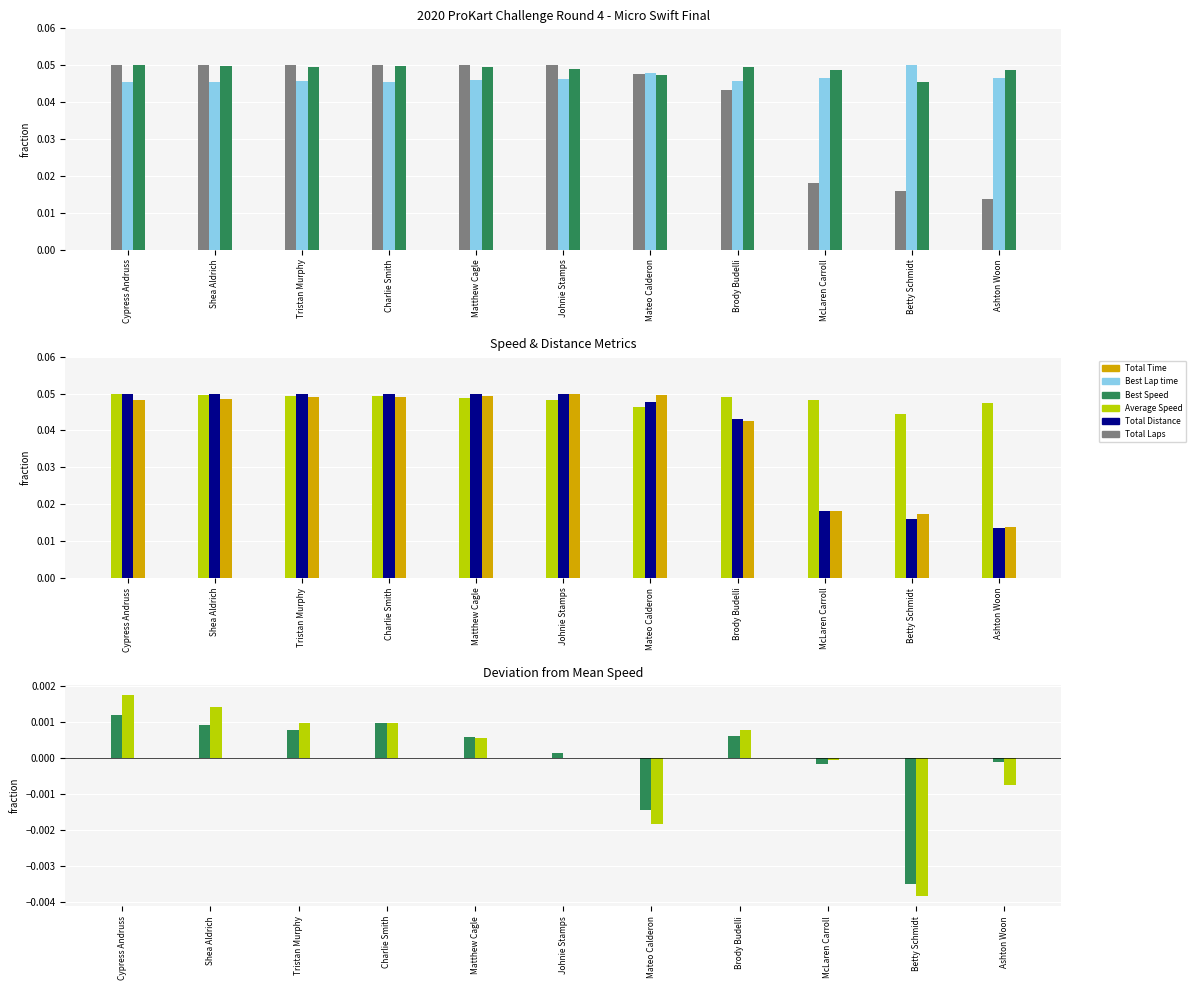

How many data points in Best Speed are less than 0?

4